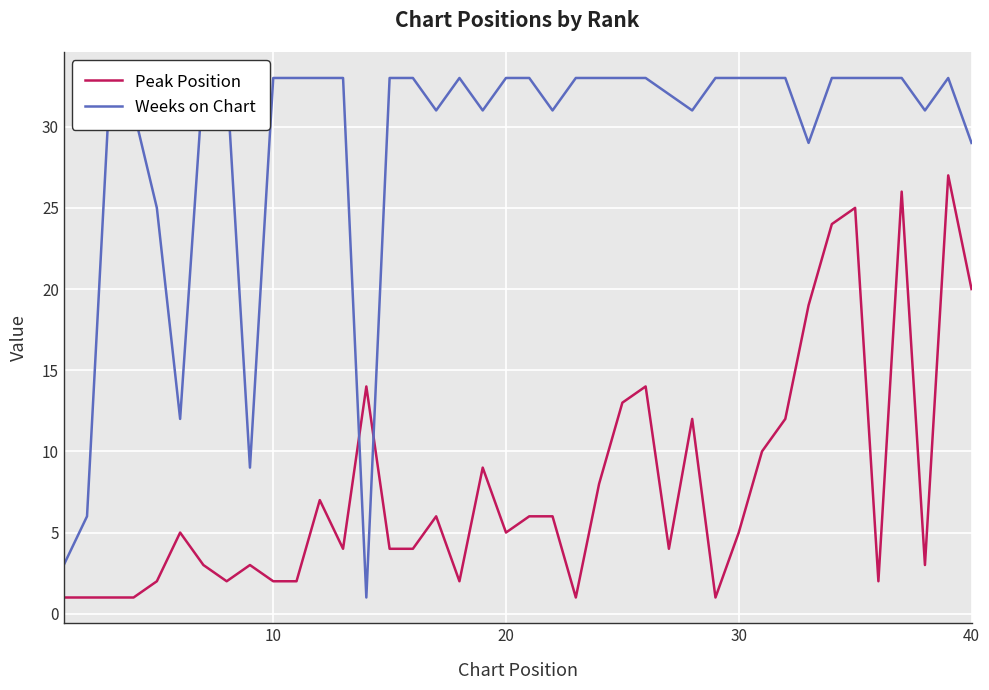

Which series ends up on top after the final intersection of Peak Position and Weeks on Chart?

Weeks on Chart